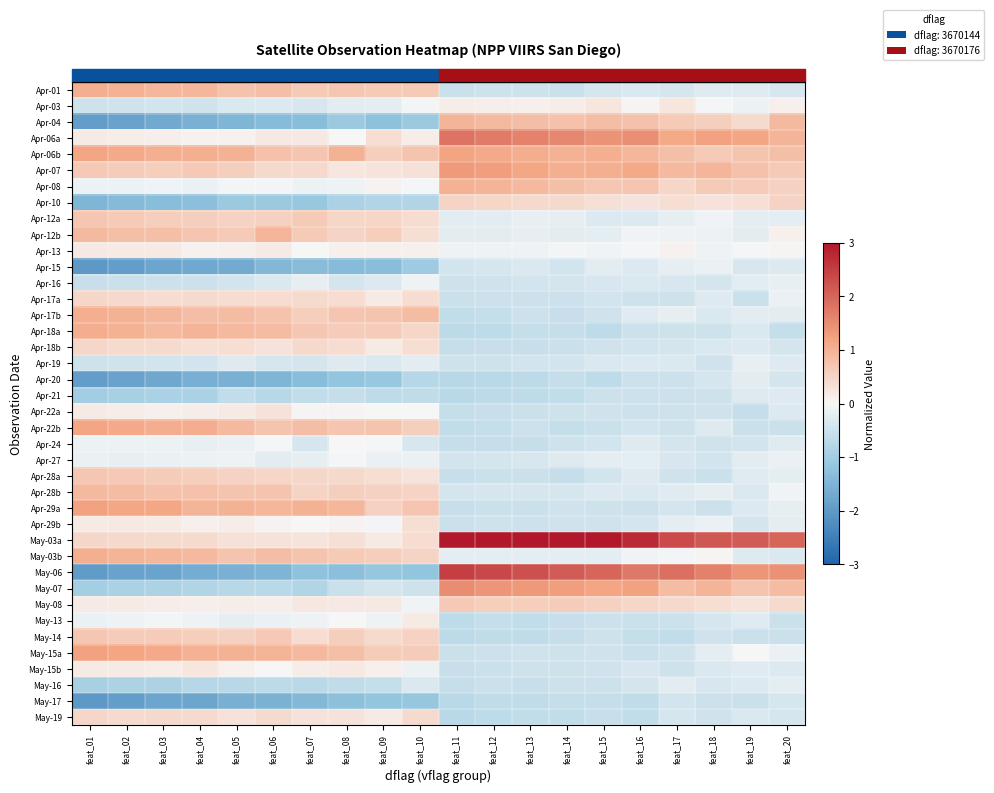

What is the smallest value displayed?

-2.0